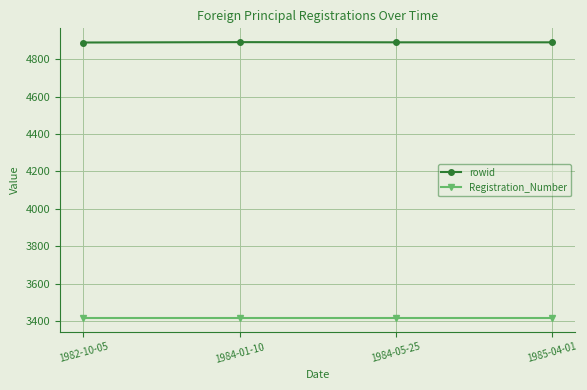

How many rowid values are between 4891 and 4892?

3